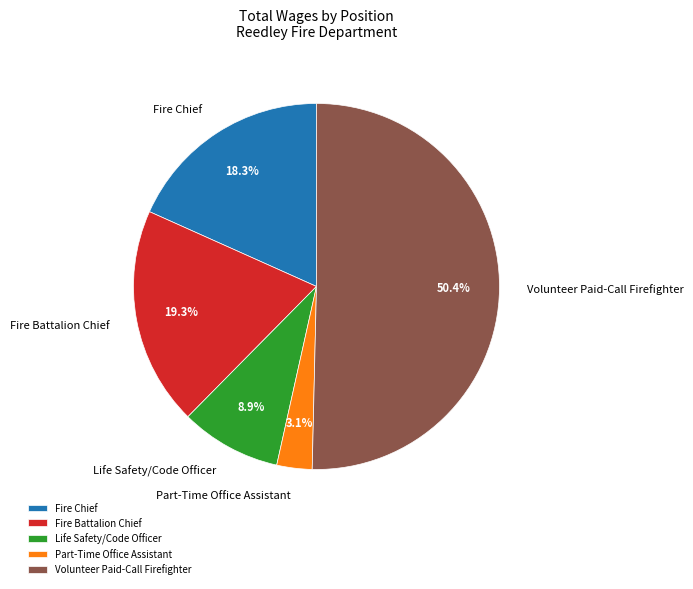

How many slices are in this pie chart?

5